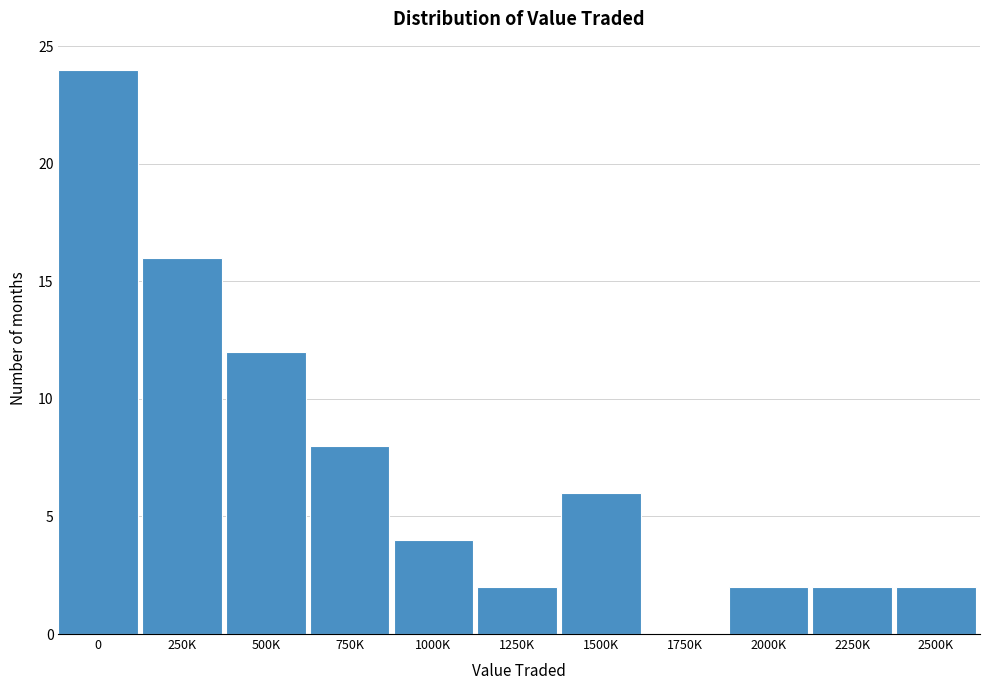

Reading left to right, what are all the values shown in this chart?

0=24	250K=16	500K=12	750K=8	1000K=4	1250K=2	1500K=6	1750K=0	2000K=2	2250K=2	2500K=2